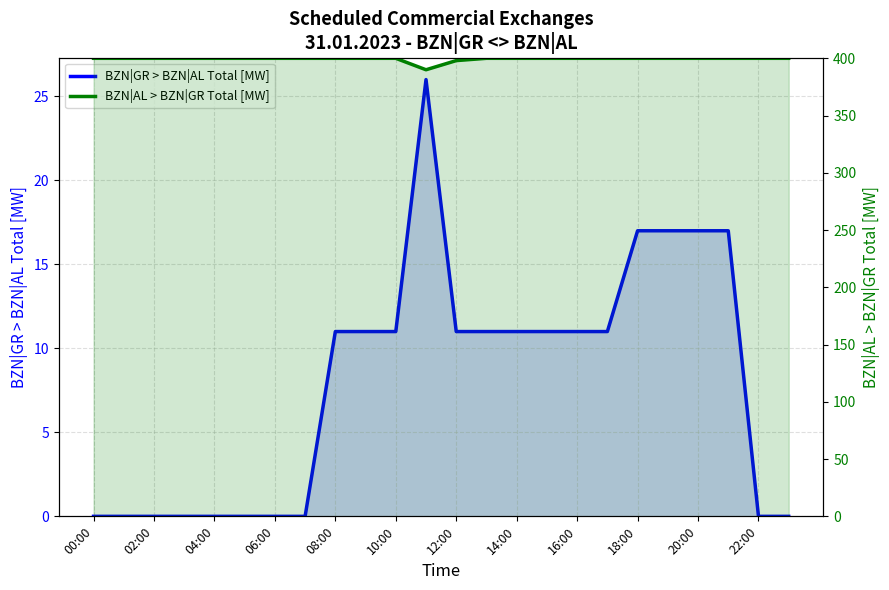

How many lines are shown in the chart?

2